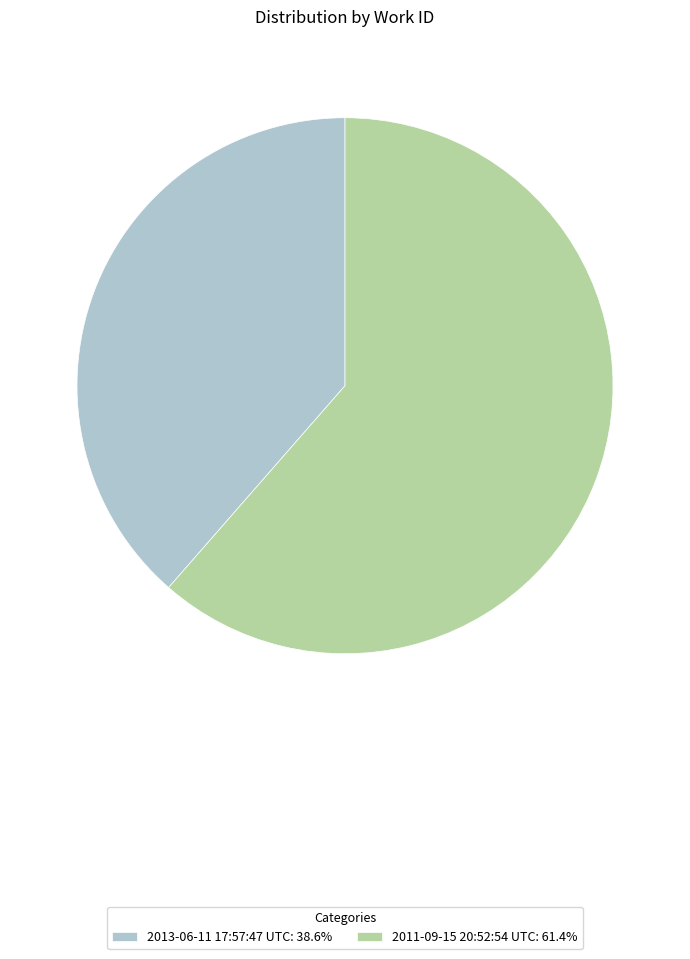

Is the sum of 2011-09-15 20:52:54 UTC: 61.4% and 2013-06-11 17:57:47 UTC: 38.6% greater than half?

Yes